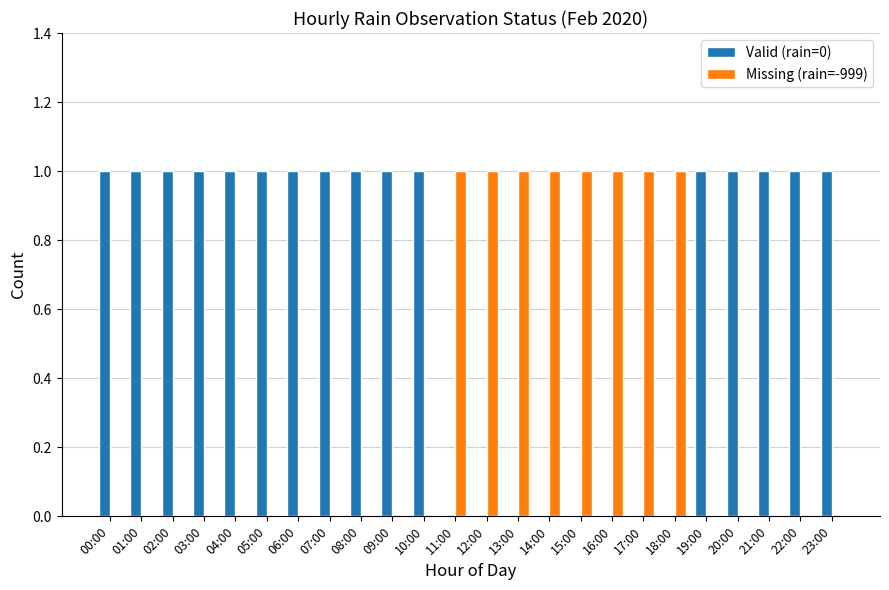

How many Missing (rain=-999) values are between 0 and 1?

24